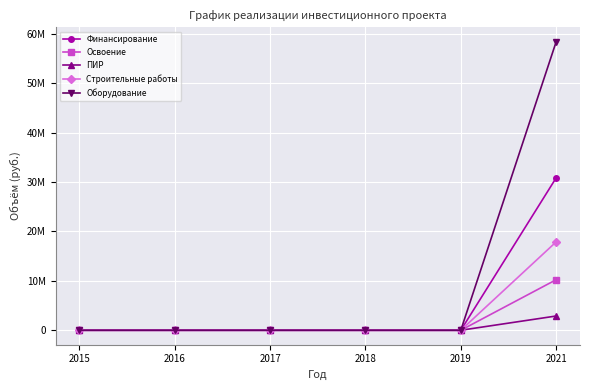

Is this an area chart (filled region under the line)?

No